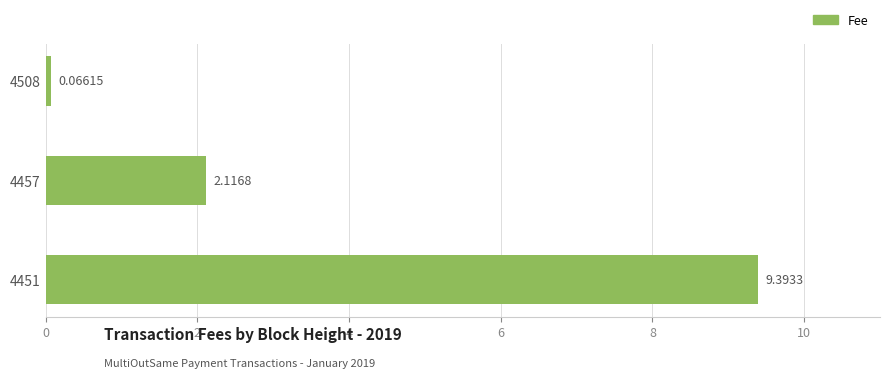

What is the sum of all values?

11.6